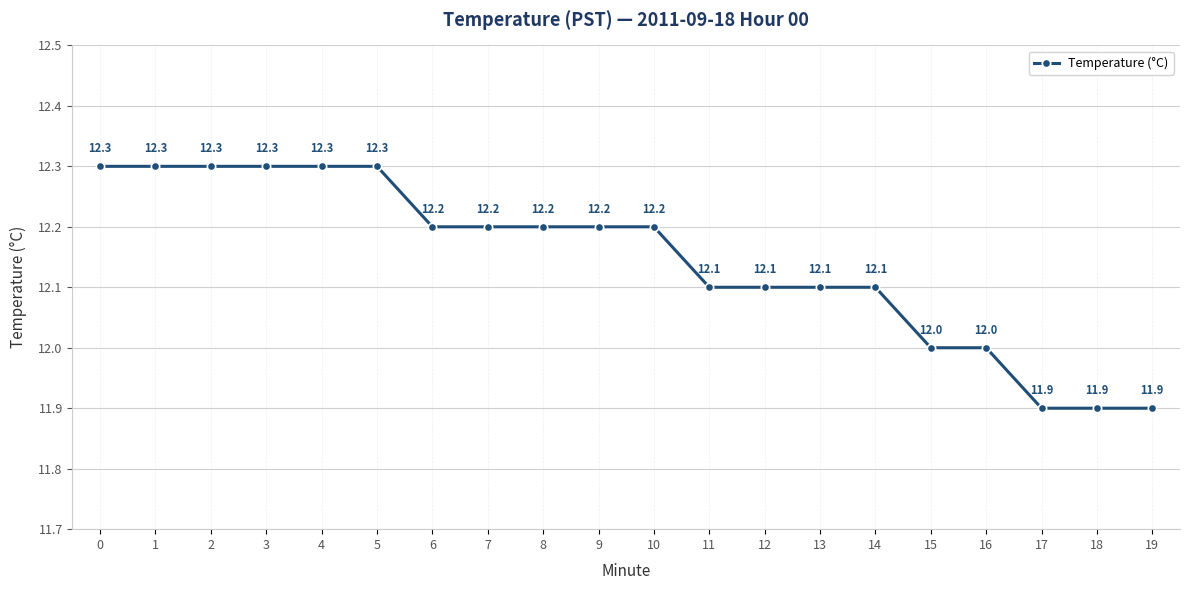

What is the approximate value at 4?

12.3